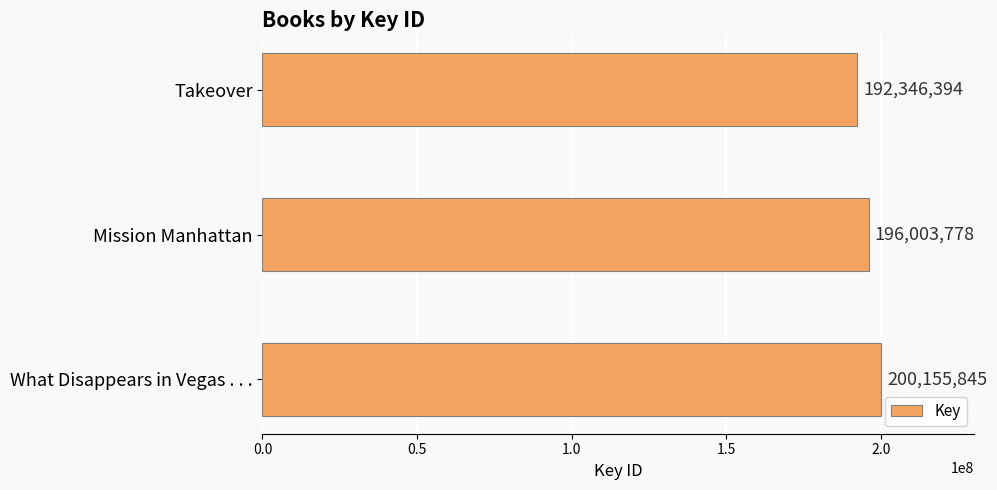

How many bars are there in total?

3